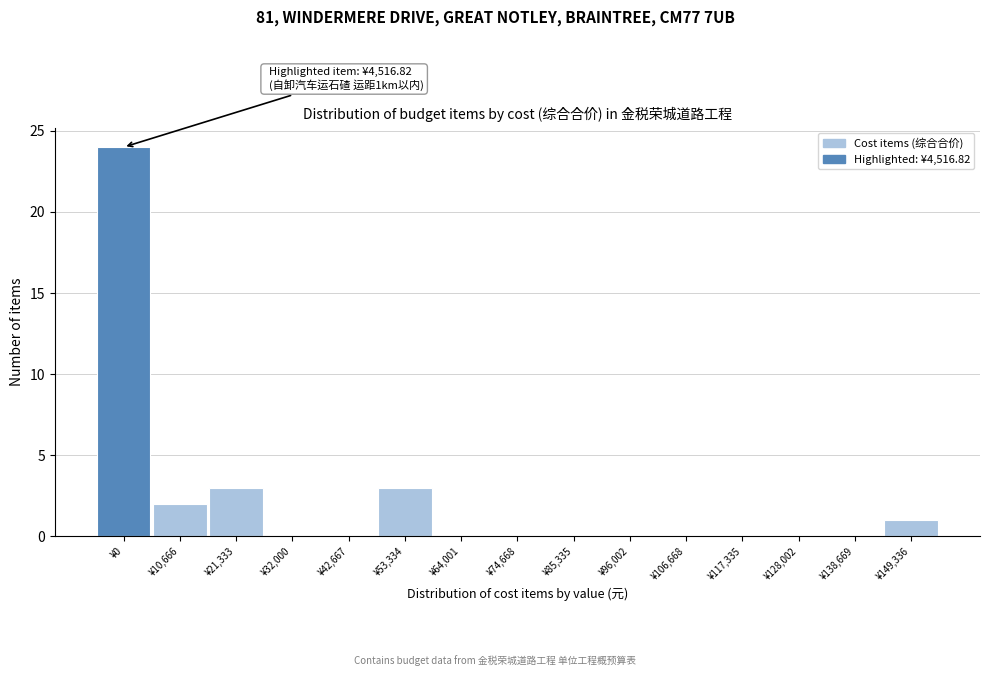

Reading left to right, extract all data points from this chart.

¥0=24	¥10,666=2	¥21,333=3	¥32,000=0	¥42,667=0	¥53,334=3	¥64,001=0	¥74,668=0	¥85,335=0	¥96,002=0	¥106,668=0	¥117,335=0	¥128,002=0	¥138,669=0	¥149,336=1